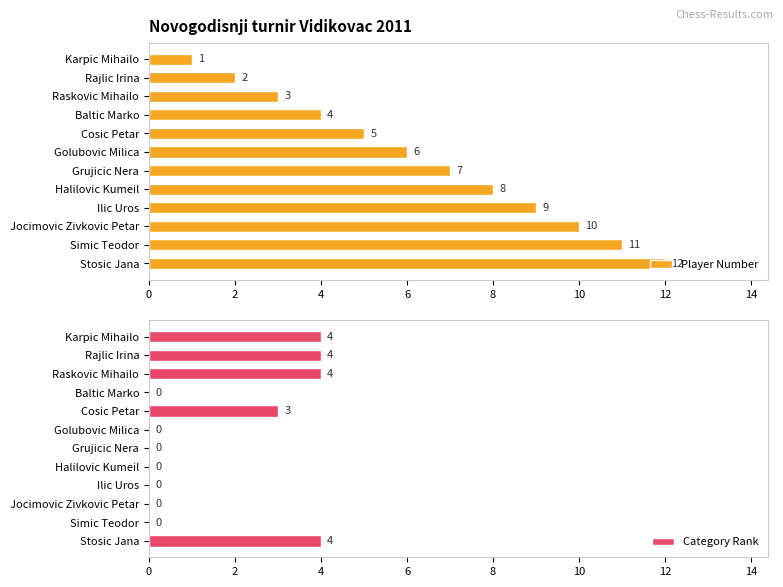

What are all the series names shown in the legend?

Player Number, Category Rank